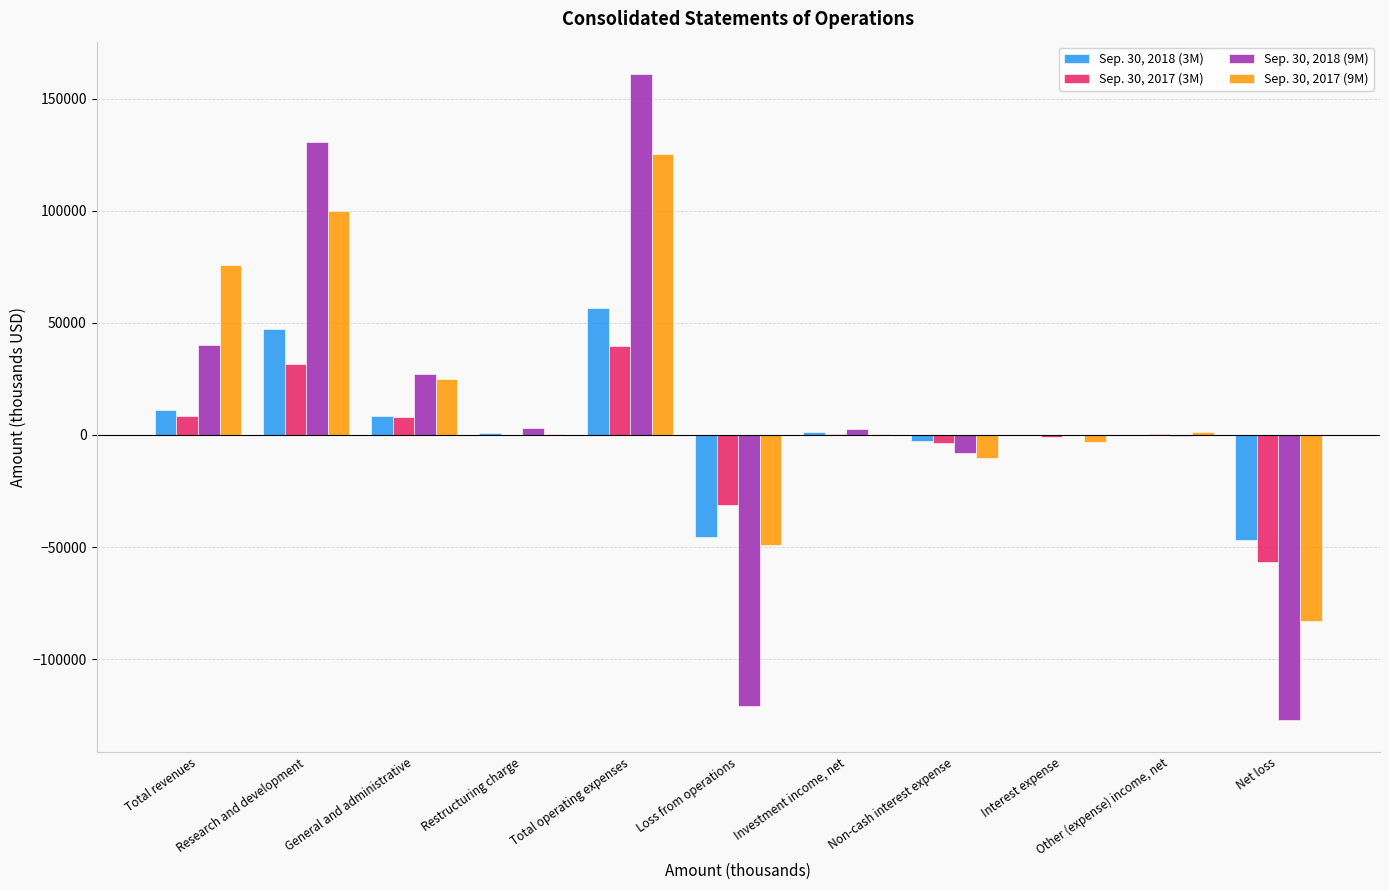

Are the bars horizontal?

No